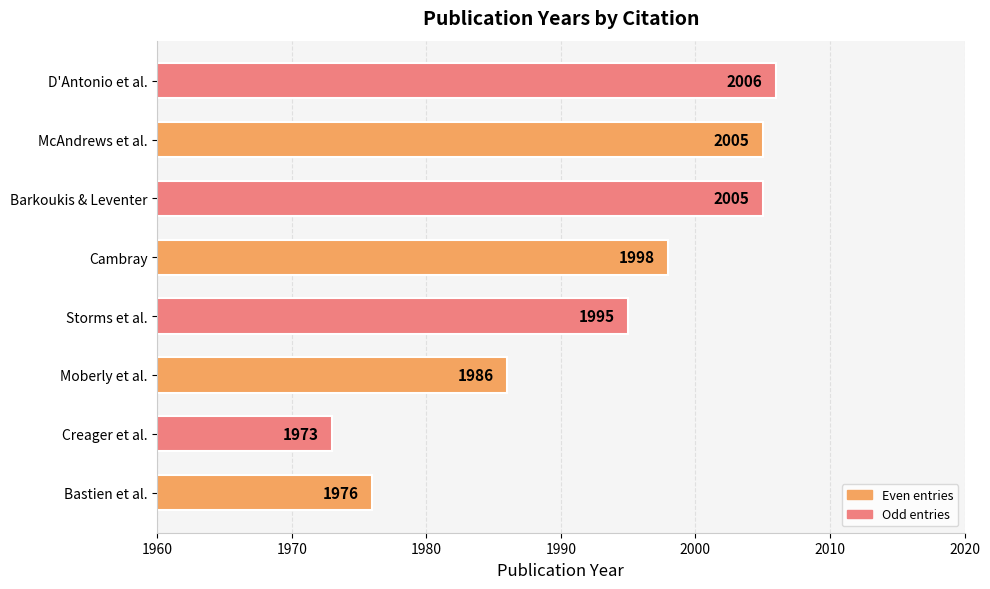

What is the greatest value displayed?

2006